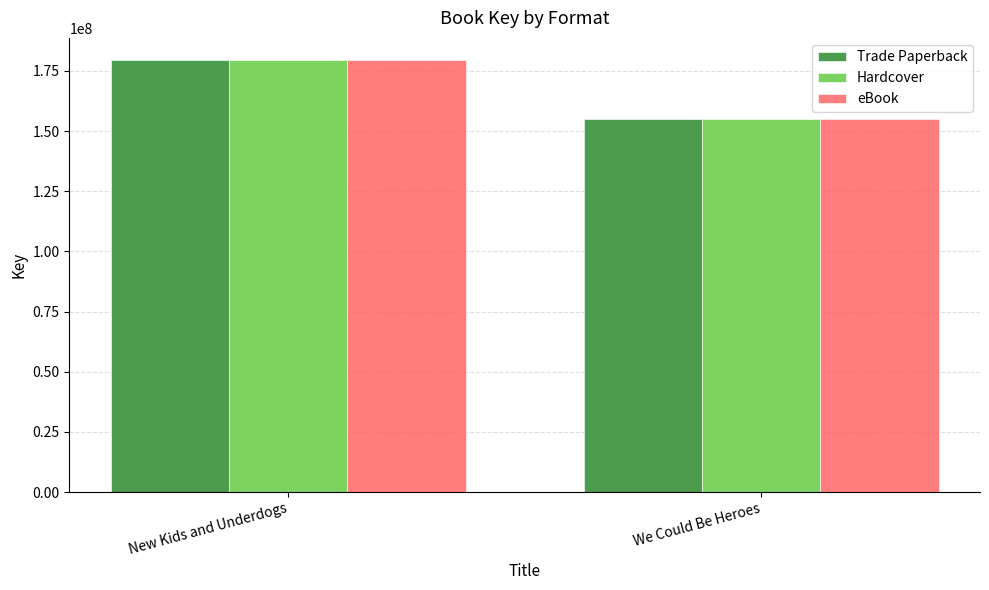

The Hardcover series shows 179720195 at New Kids and Underdogs. True or false?

True